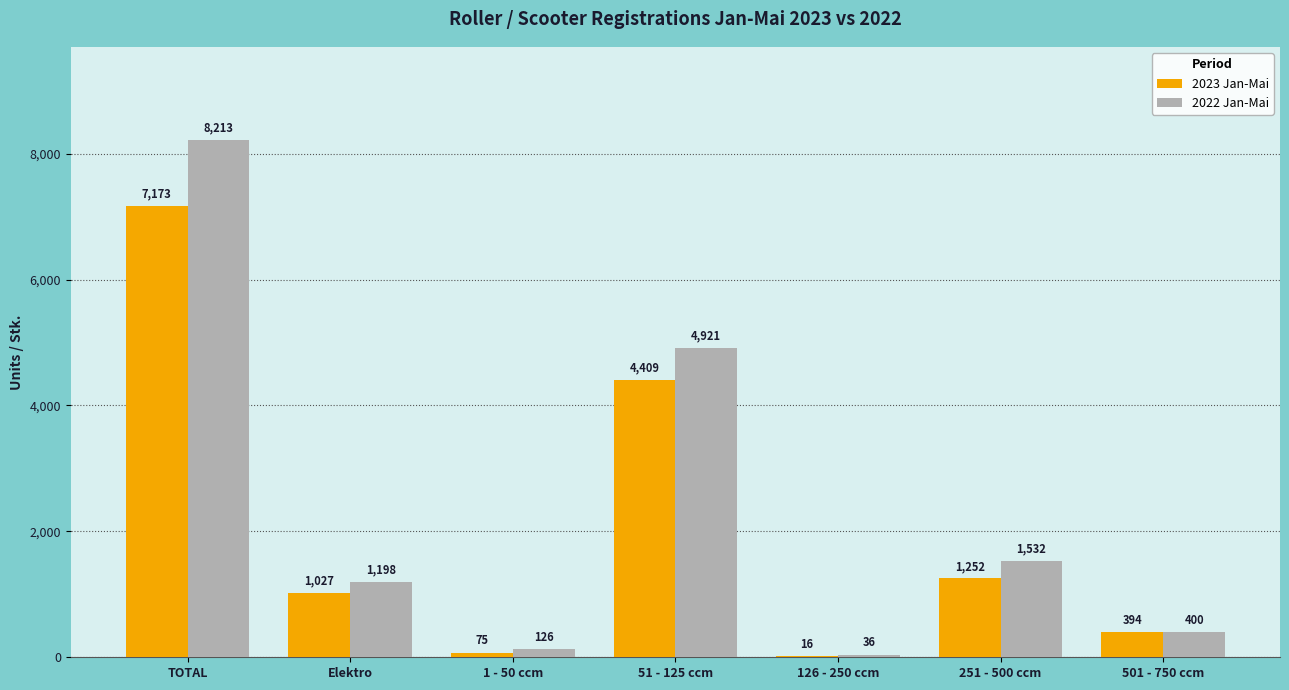

Read the 2022 Jan-Mai value at 126 - 250 ccm.

36